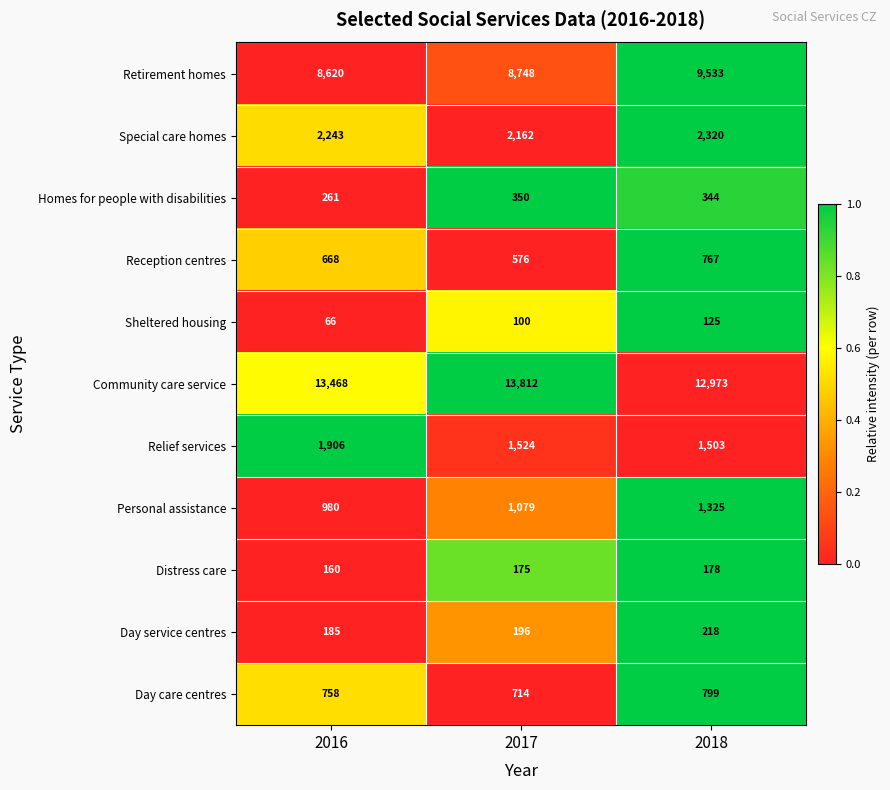

At which category does the chart reach its minimum across all series?

2016